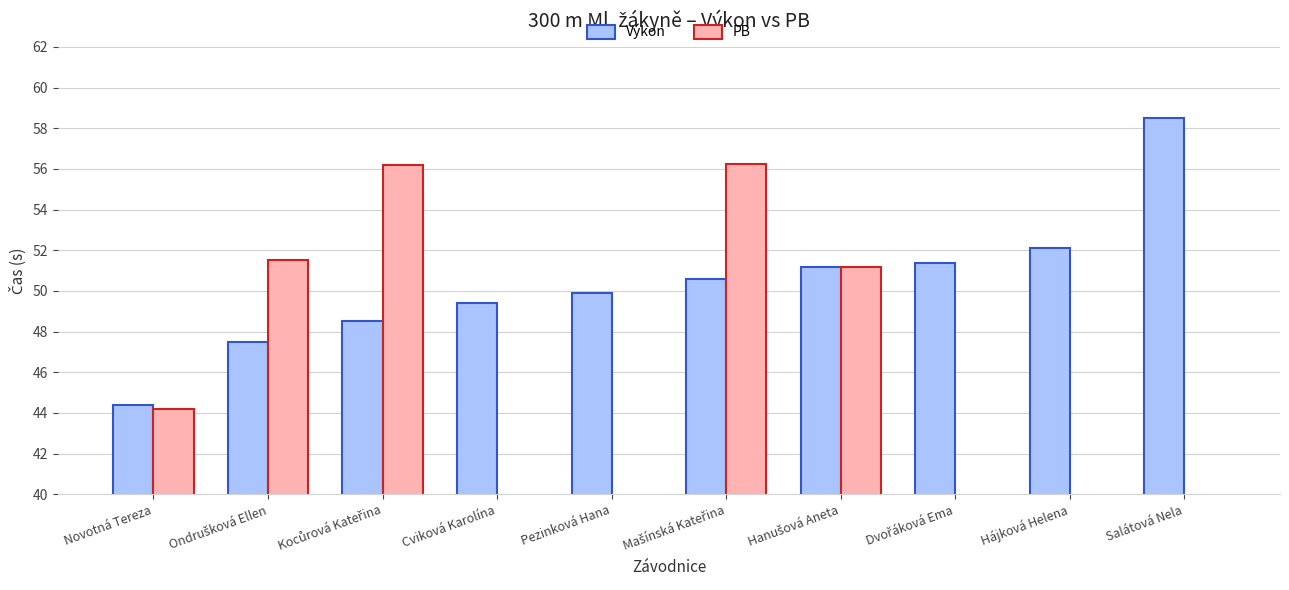

What is the sum of all values?

503.5